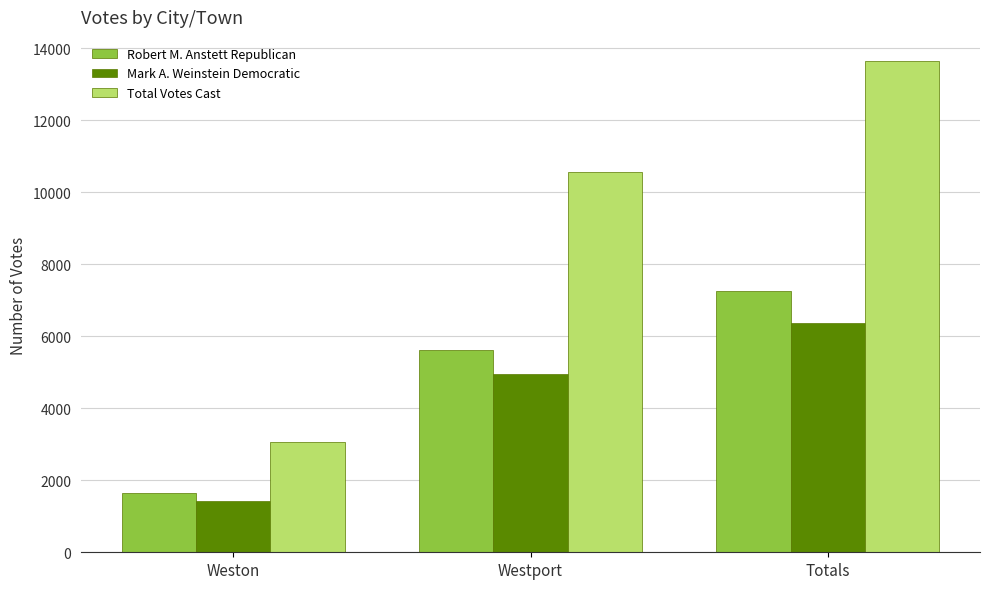

What is the value of the Mark A. Weinstein Democratic bar at the 1st from the left?

1431